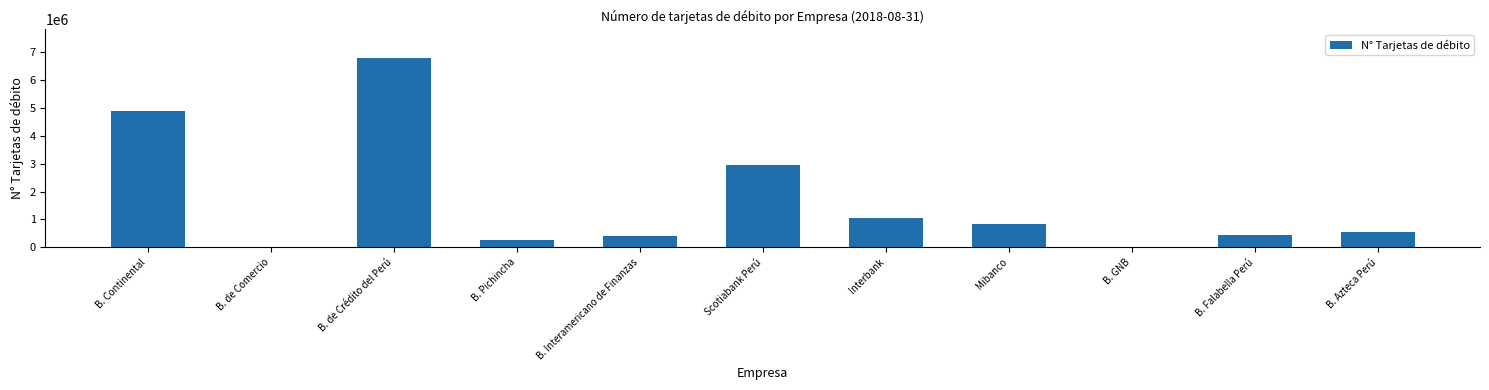

What value does the data have at B. GNB?

21997